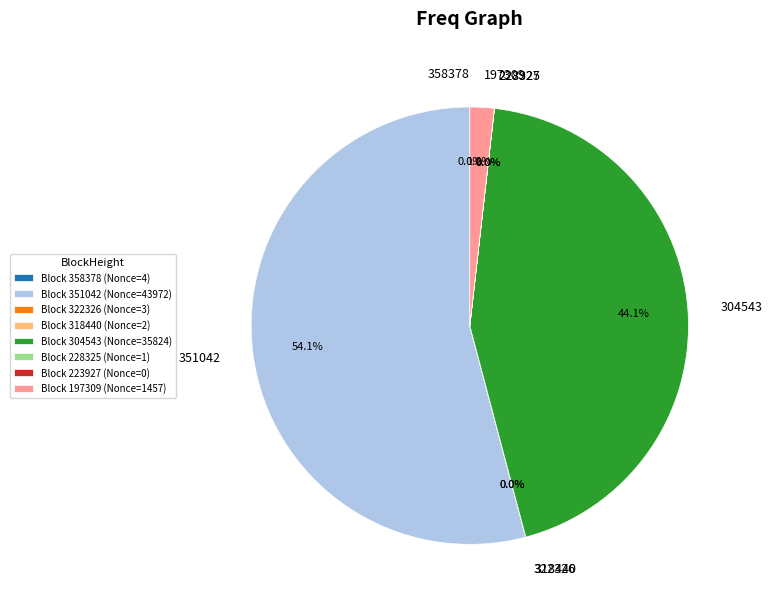

Between 304543 and 197309, which is larger?

304543